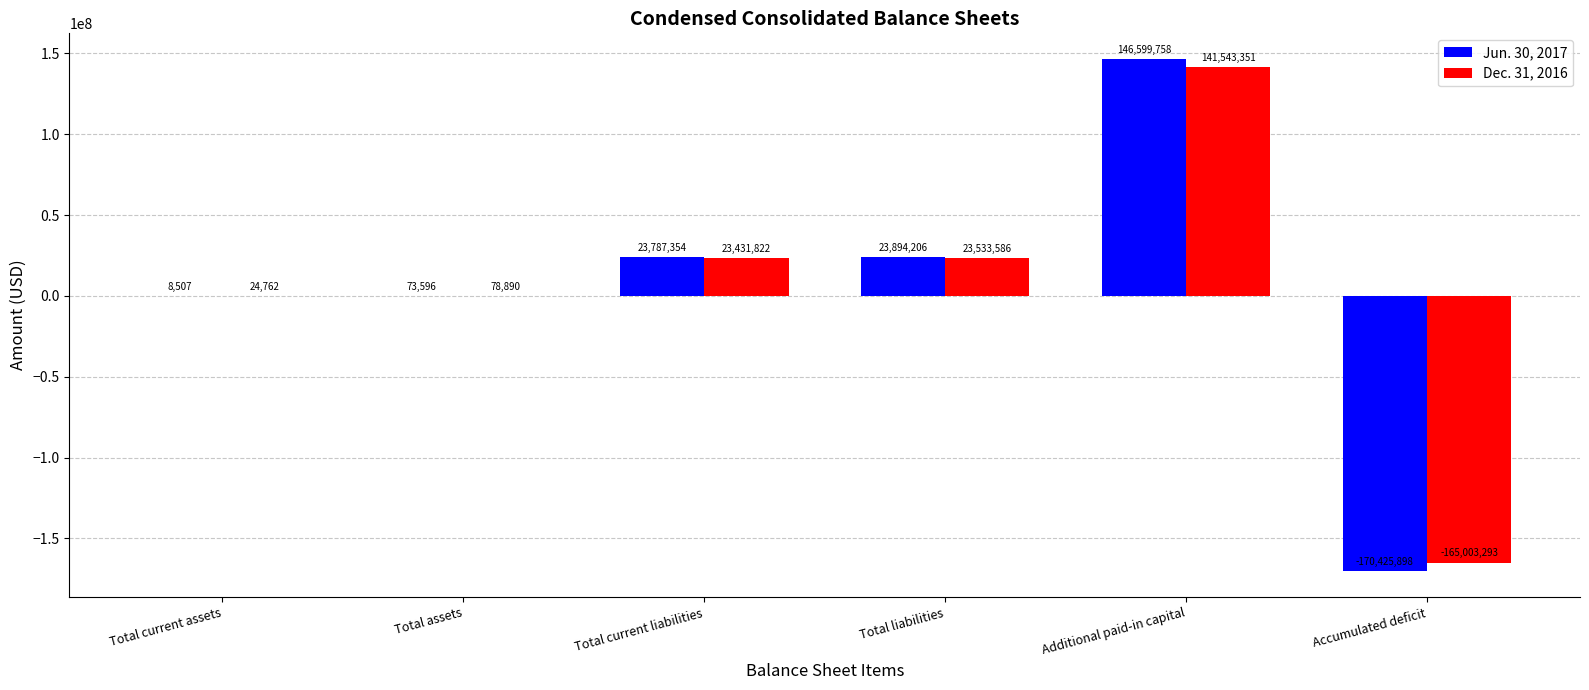

What is the sum of the Dec. 31, 2016 values at Total liabilities and Accumulated deficit?

-141469707